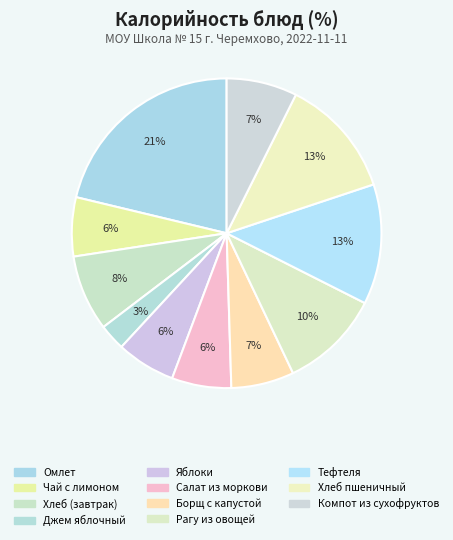

Count the number of slices in the pie.

11